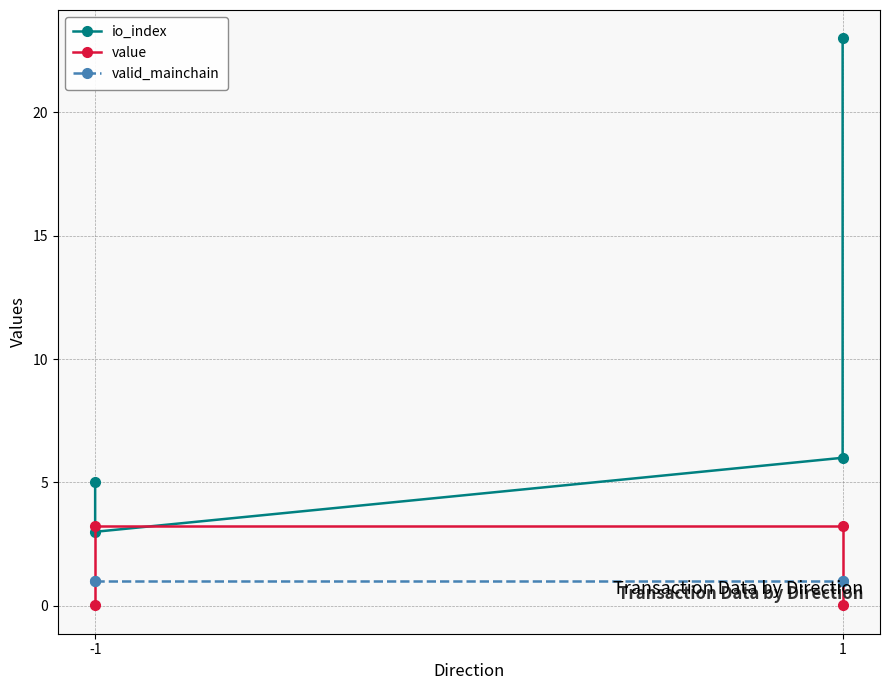

Which series has the largest total across all categories?

io_index